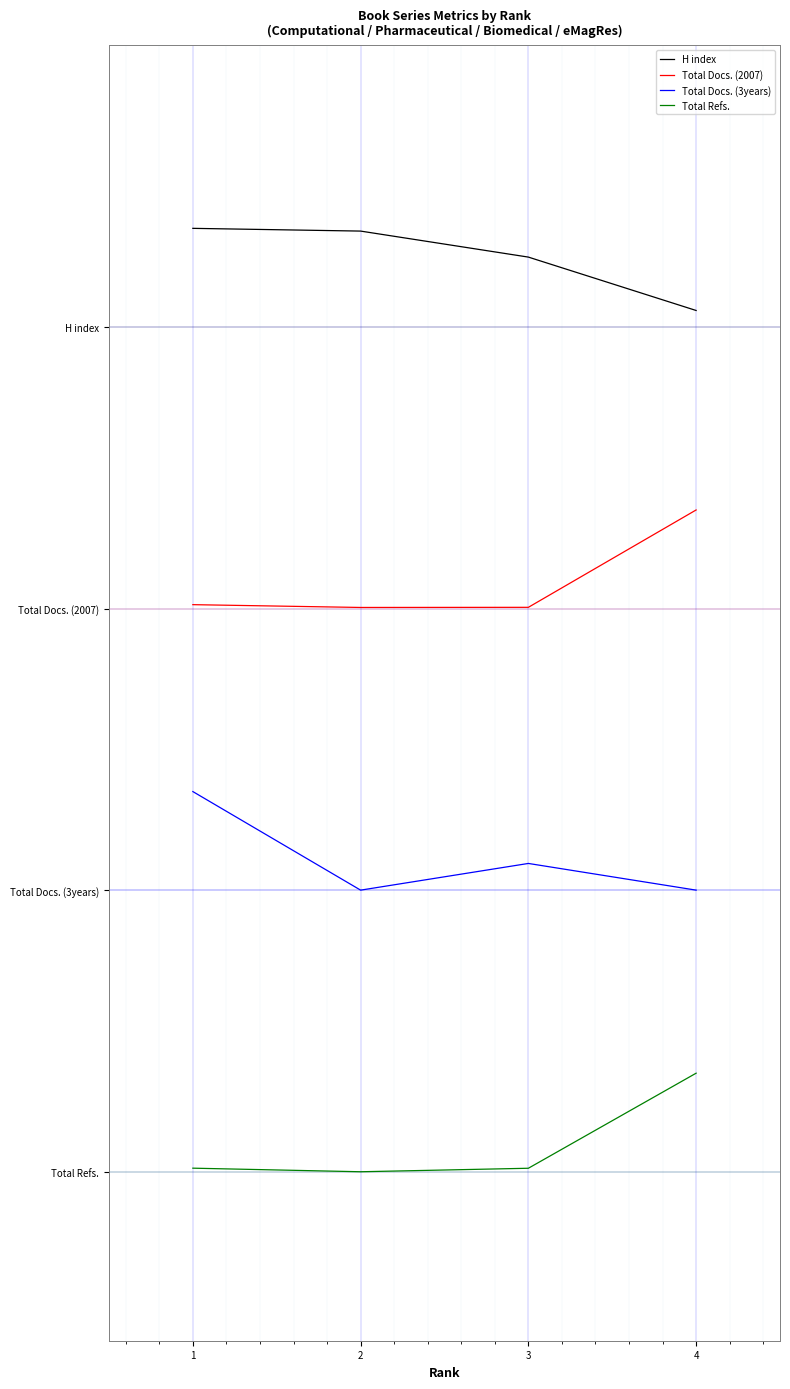

What is the average value of the Total Docs. (2007) series?

2.1